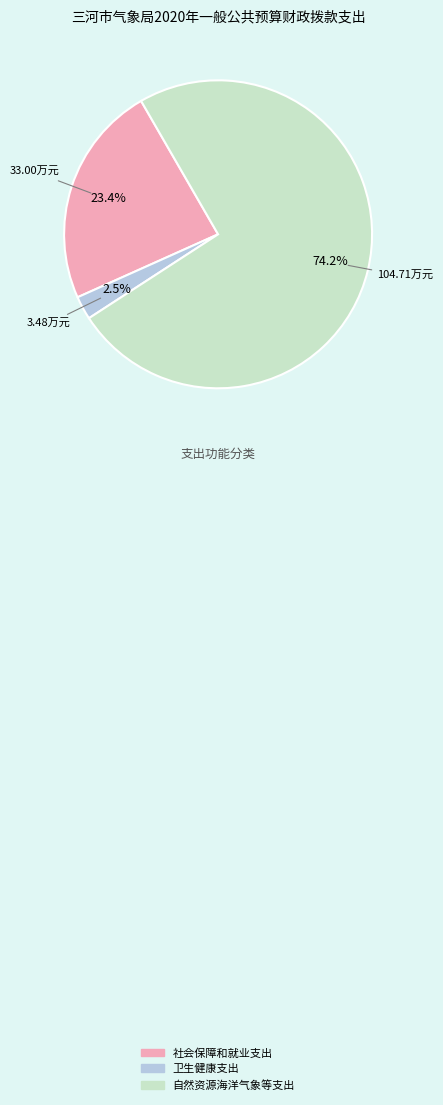

Do 自然资源海洋气象等支出 and 卫生健康支出 together represent more than half of the pie?

Yes